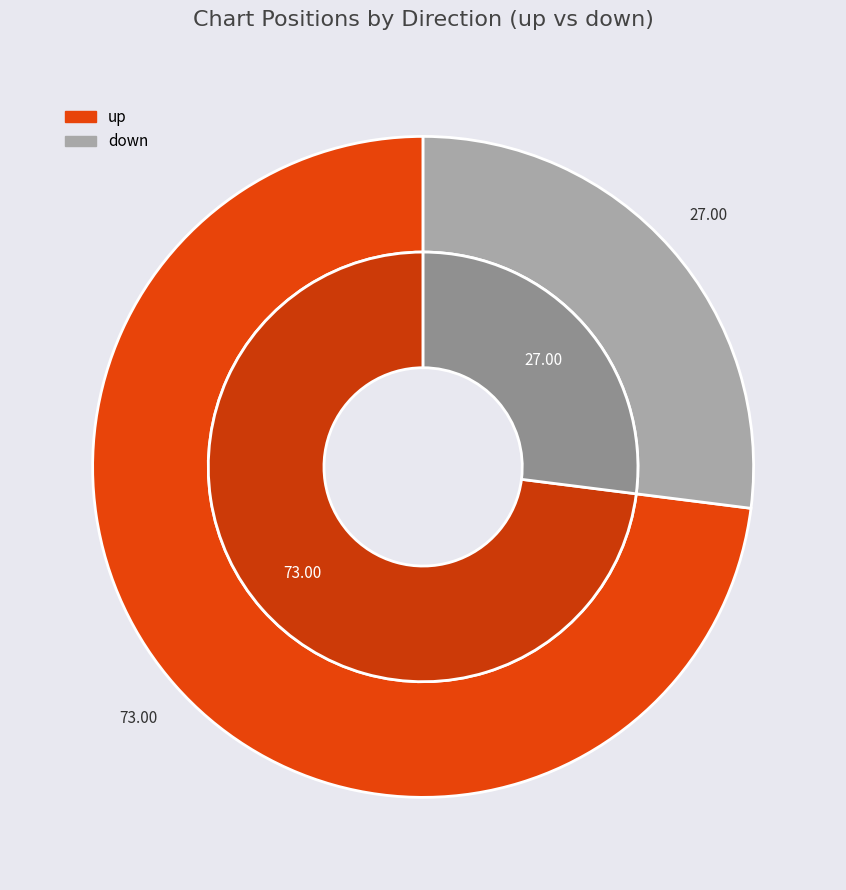

How much of the chart is everything except down?

73.0%